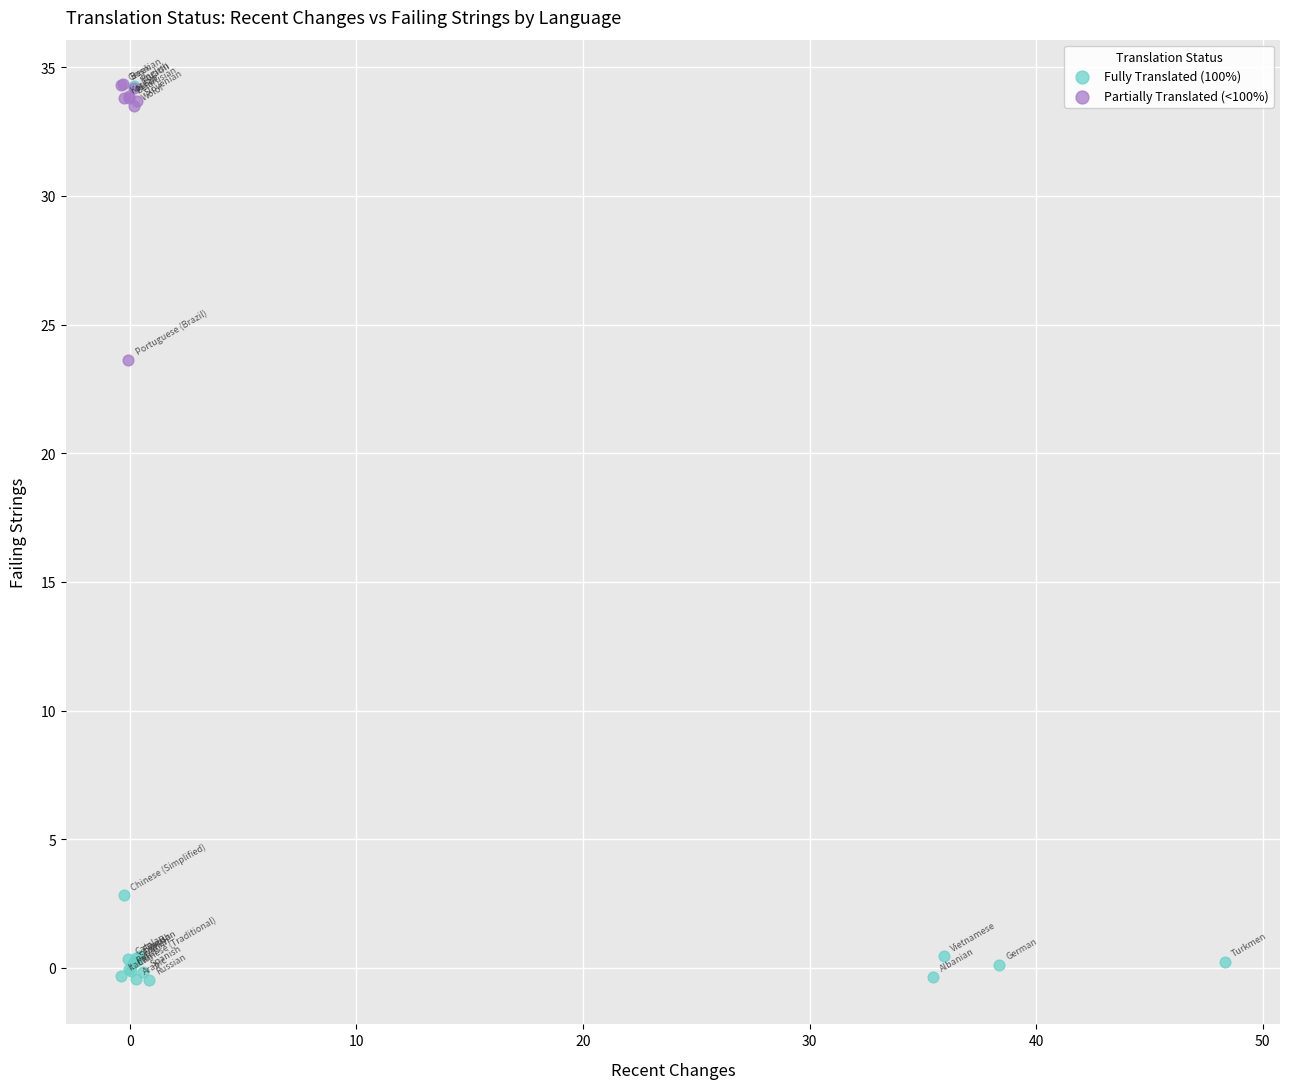

Which series has the largest Y range (max minus min)?

Fully Translated (100%)